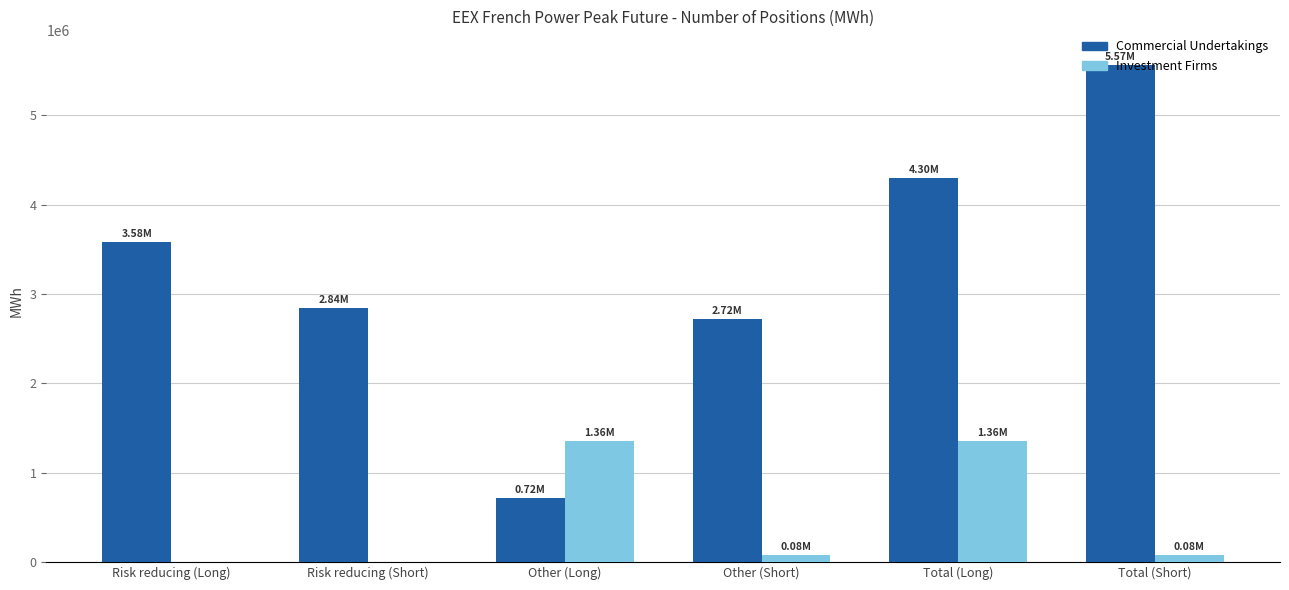

What is the total value across all series at Total (Short)?

5649804